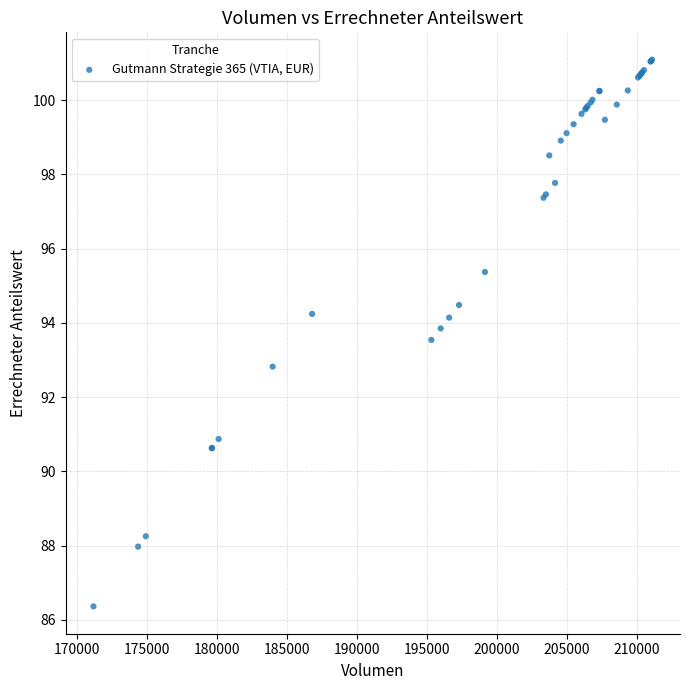

What Y value in the scatter plot is closest to 93?

92.8